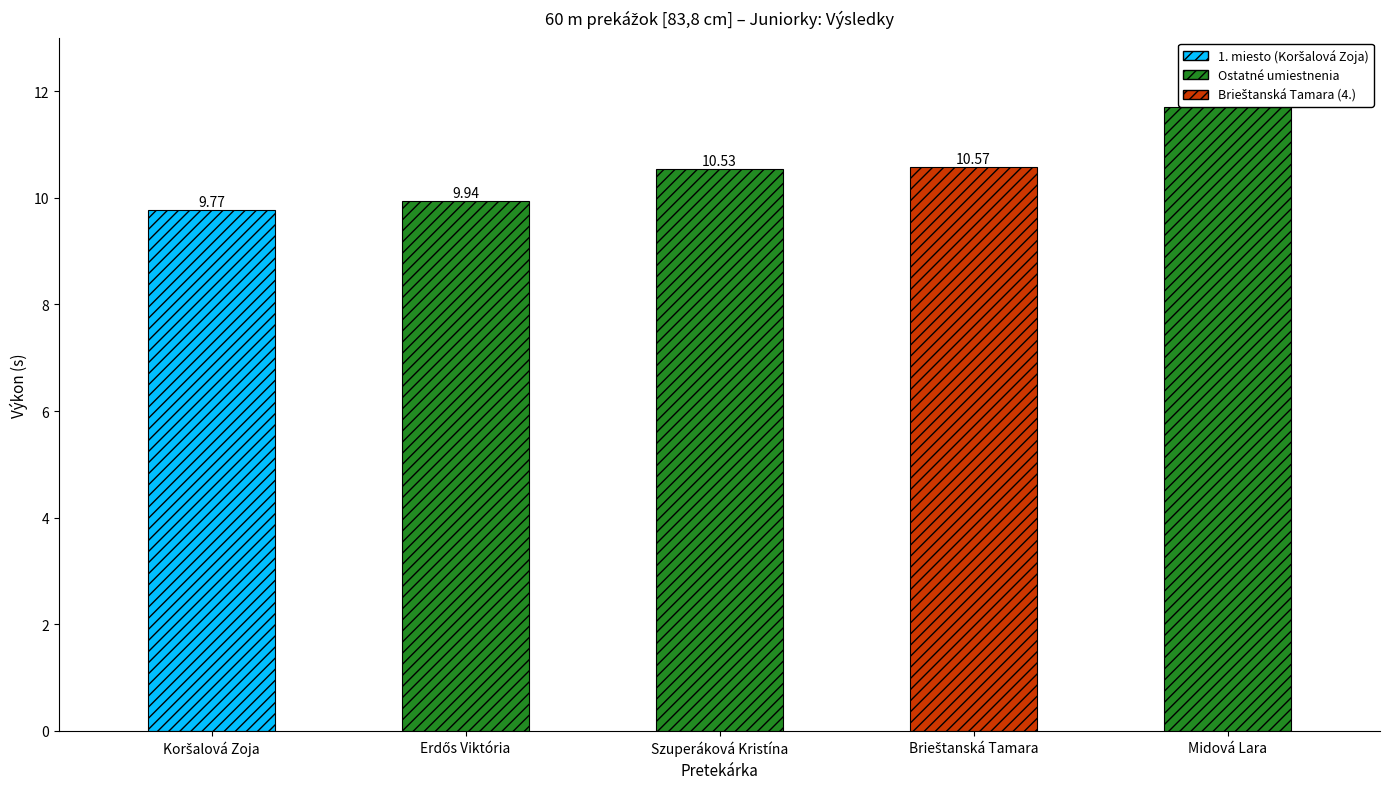

Reading left to right, extract all data points from this chart.

9.8	9.9	10.5	10.6	11.7